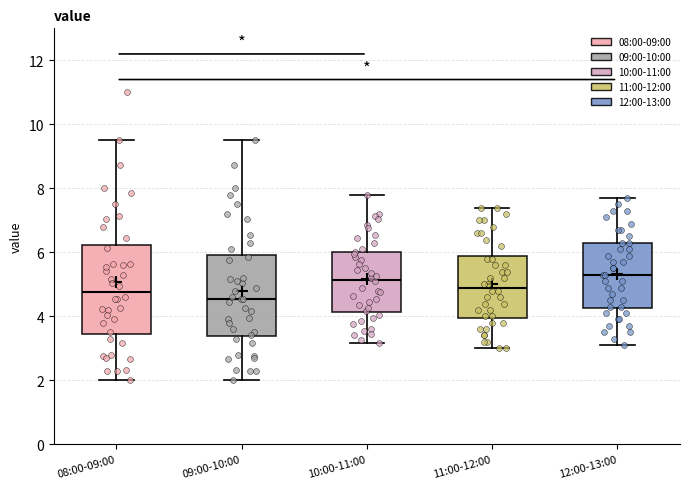

Reading left to right, transcribe this box plot: for each box, give where its median line is, the range the box spans, and where its two whiskers end, as read against the y-axis. The values are not printed on the chart, so give them approximately, as read against the axis.

08:00-09:00: median 4.8, box 3.4 to 6.2, whiskers 2.0 to 9.6
09:00-10:00: median 4.6, box 3.4 to 6.0, whiskers 2.0 to 9.6
10:00-11:00: median 5.2, box 4.2 to 6.0, whiskers 3.2 to 7.8
11:00-12:00: median 5.0, box 4.0 to 6.0, whiskers 3.0 to 7.4
12:00-13:00: median 5.4, box 4.2 to 6.4, whiskers 3.2 to 7.8